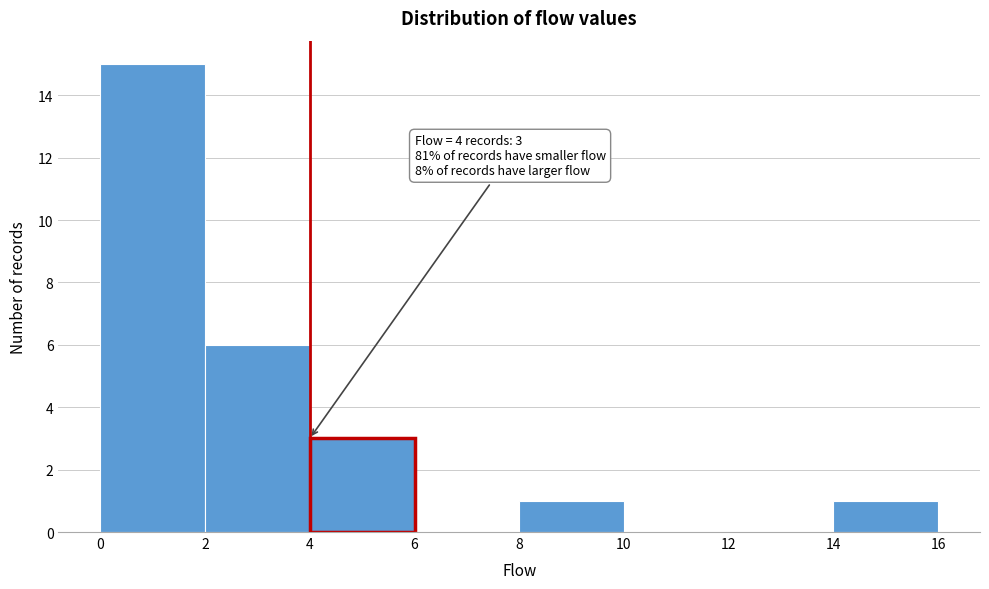

Which range on the x-axis has the tallest bar?

0 to 2